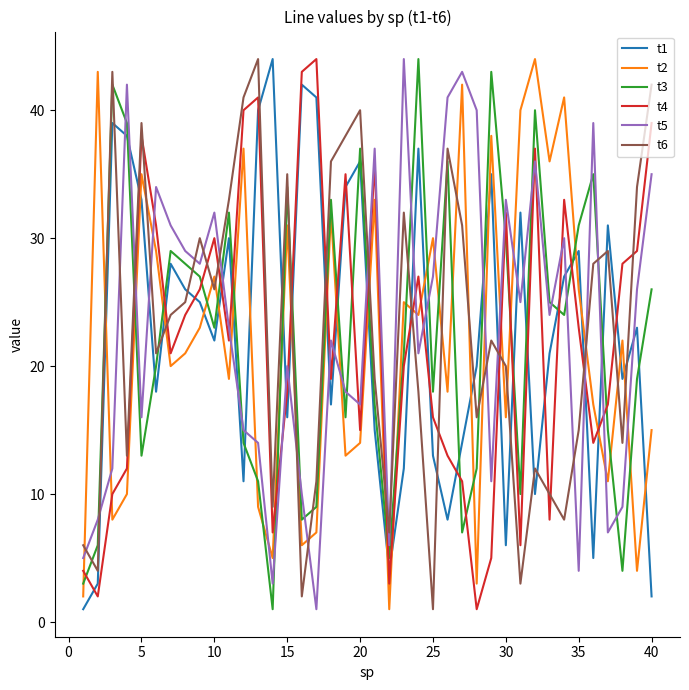

Which series ends up on top after the final intersection of t5 and t6?

t6